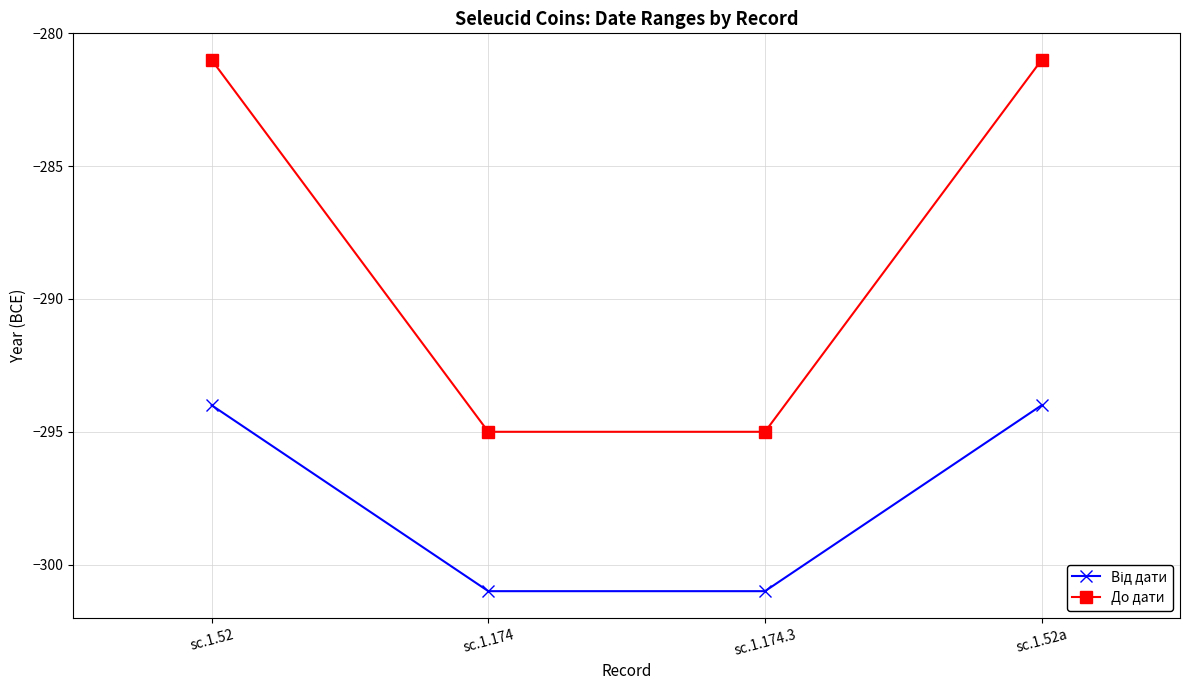

Which series has the largest total across all categories?

До дати